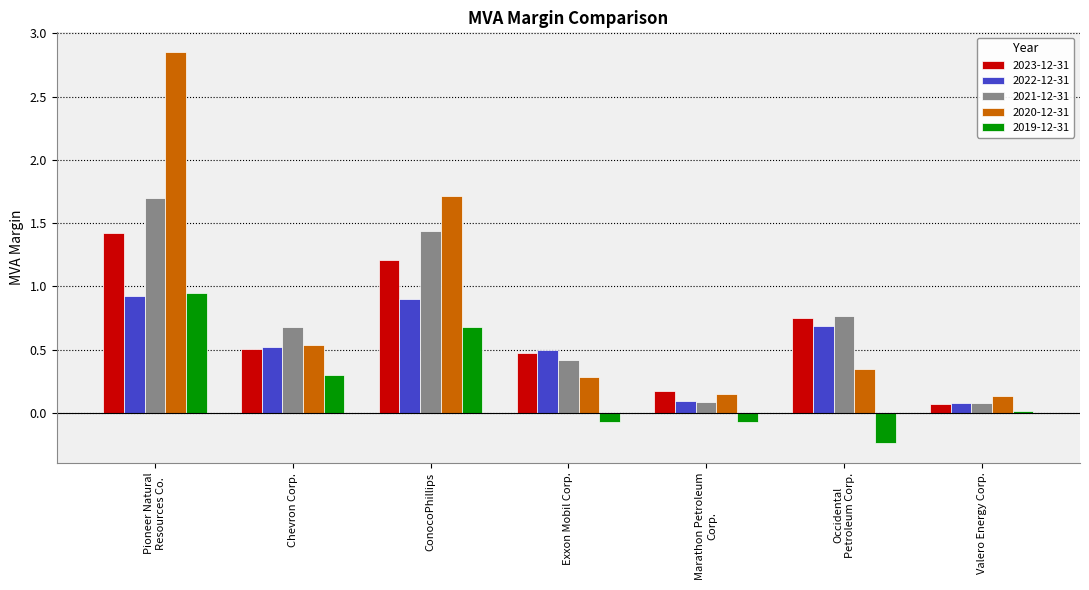

What is the label of the 2nd bar from the left?

Chevron Corp.